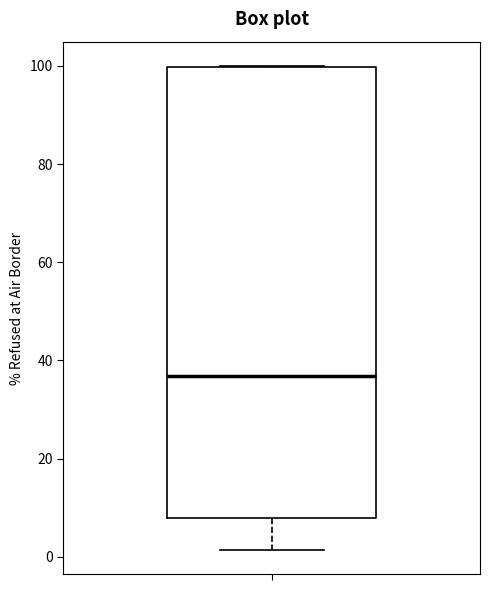

Transcribe this box plot: give where the median line is, the range the box spans, and where the two whiskers end, as read against the y-axis. The values are not printed on the chart, so give them approximately, as read against the axis.

median 36, box 8 to 100, whiskers 2 to 100